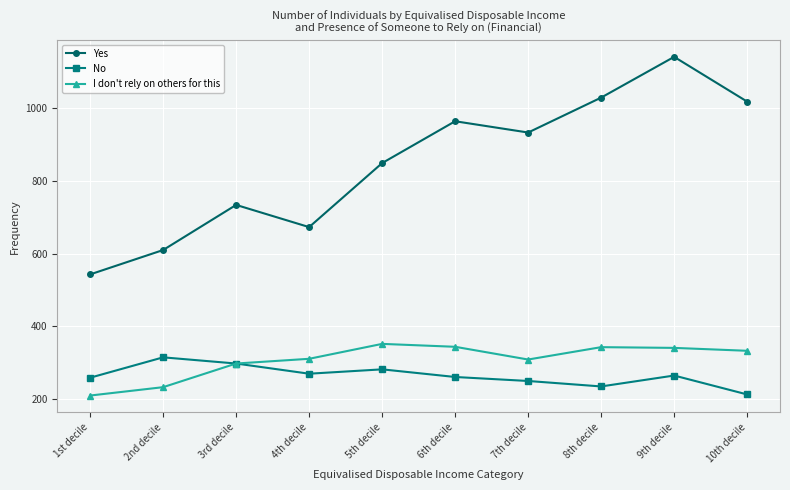

Where is the first local maximum for No?

2nd decile